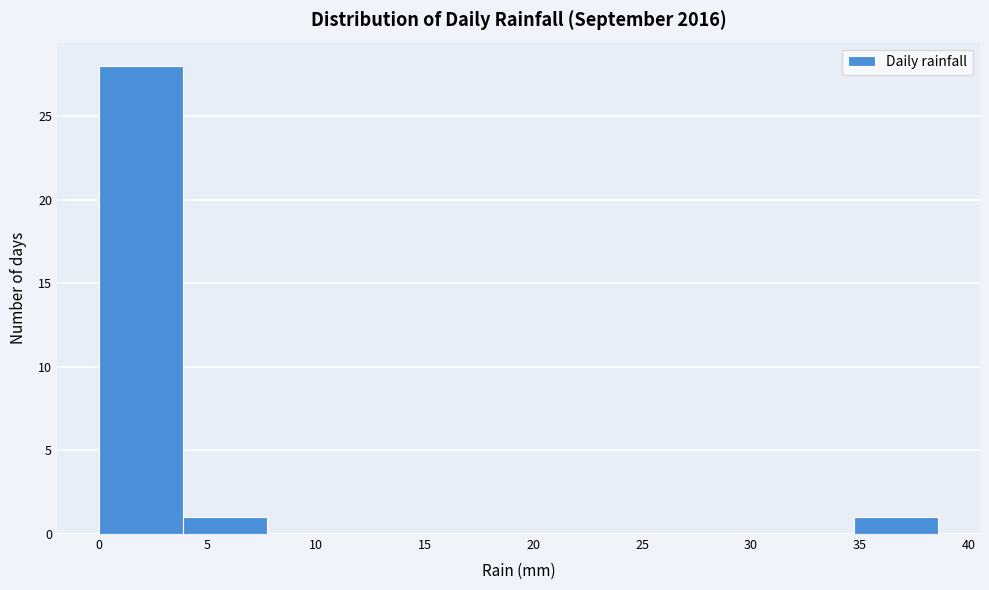

Over which range of the x-axis is the bar tallest?

0.0 to 4.0